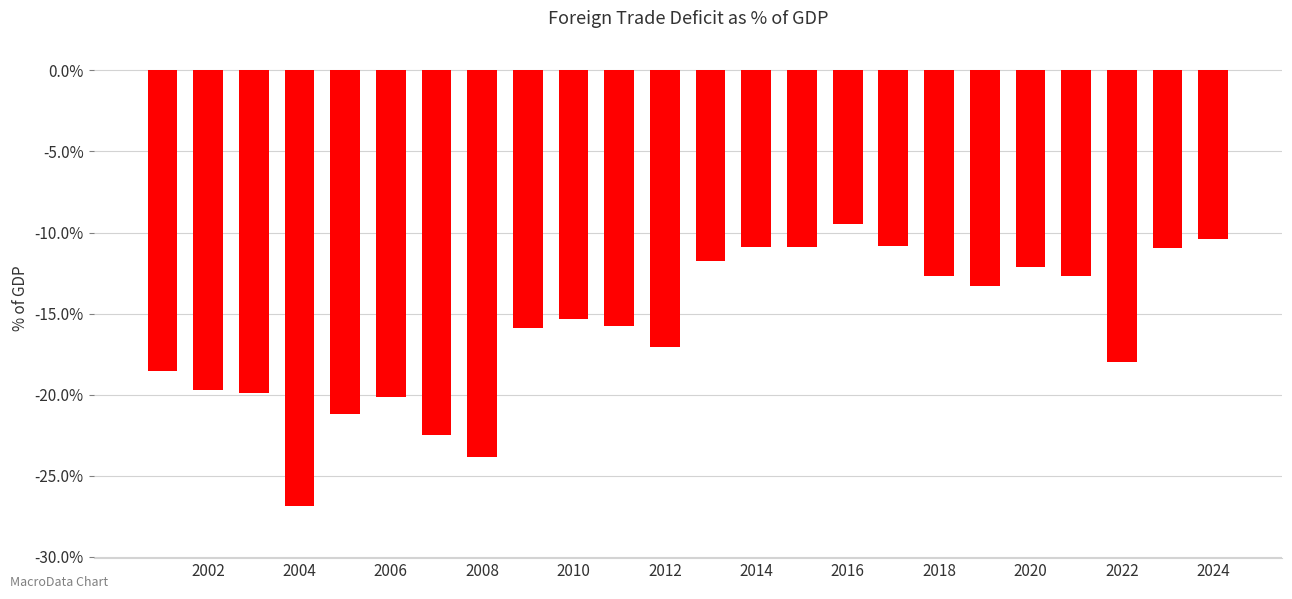

Count the number of categories in the chart.

24